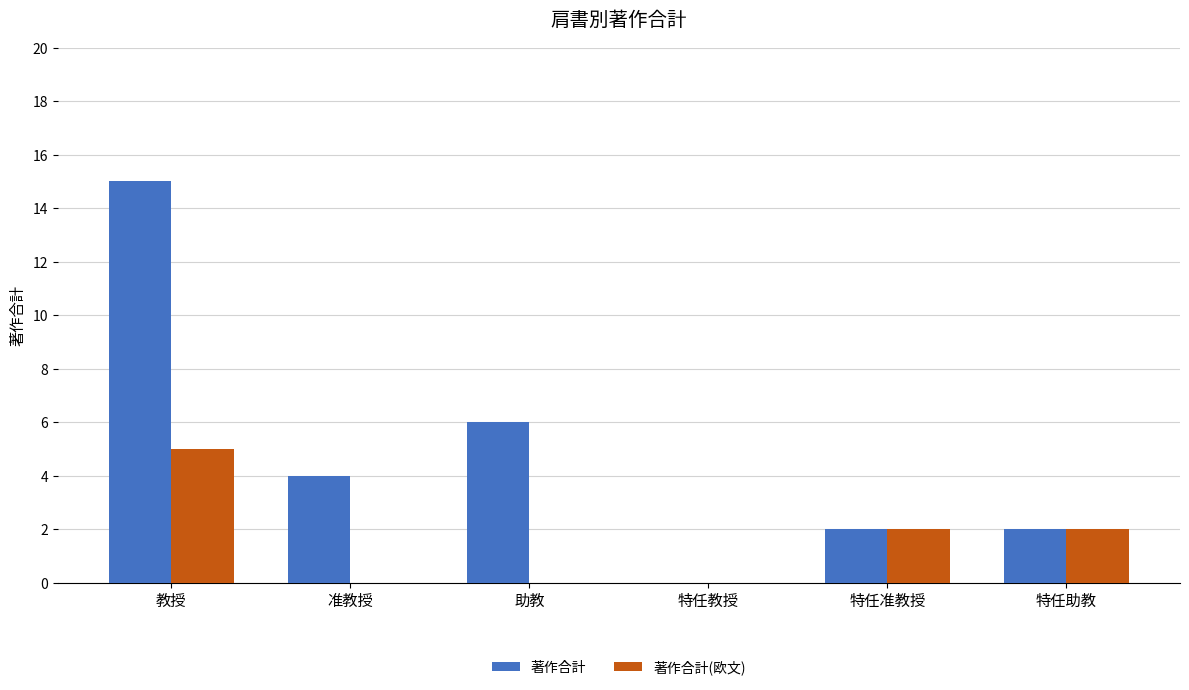

Is it true that 著作合計(欧文) equals 3 at 特任助教?

False